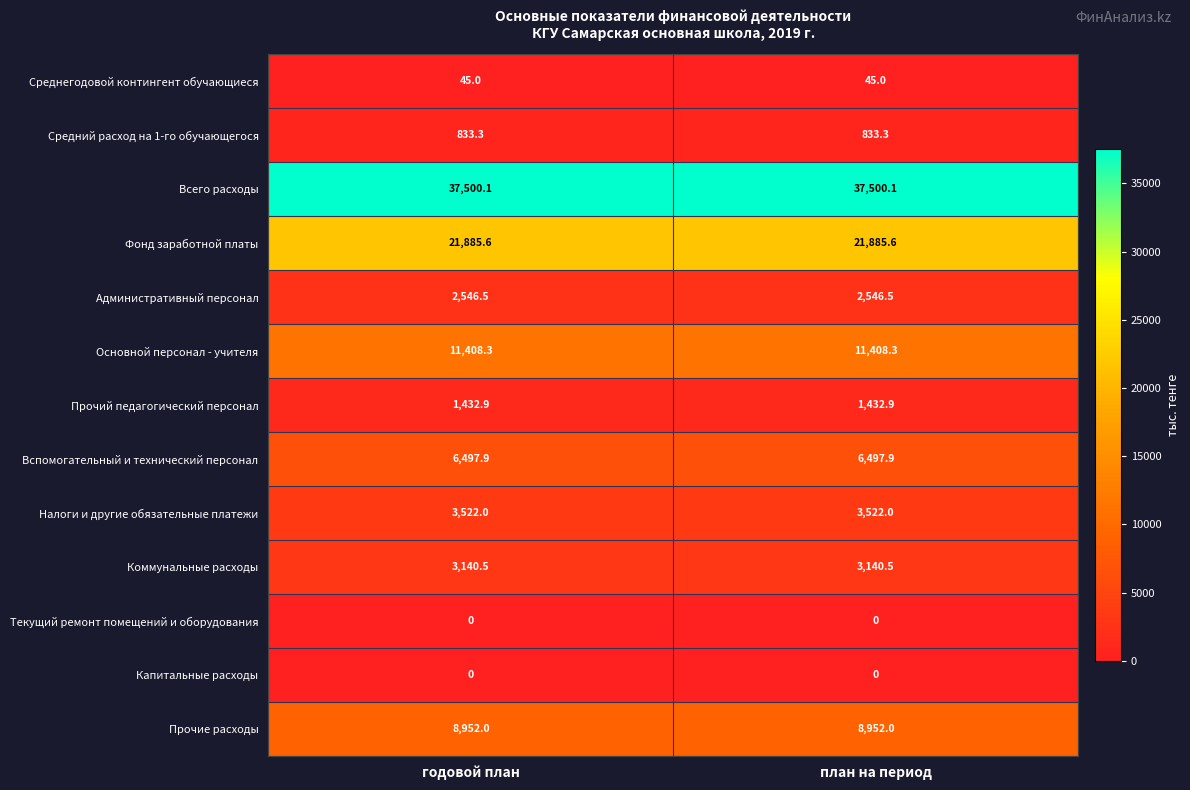

Is it true that Текущий ремонт помещений и оборудования equals 0.0 at годовой план?

True